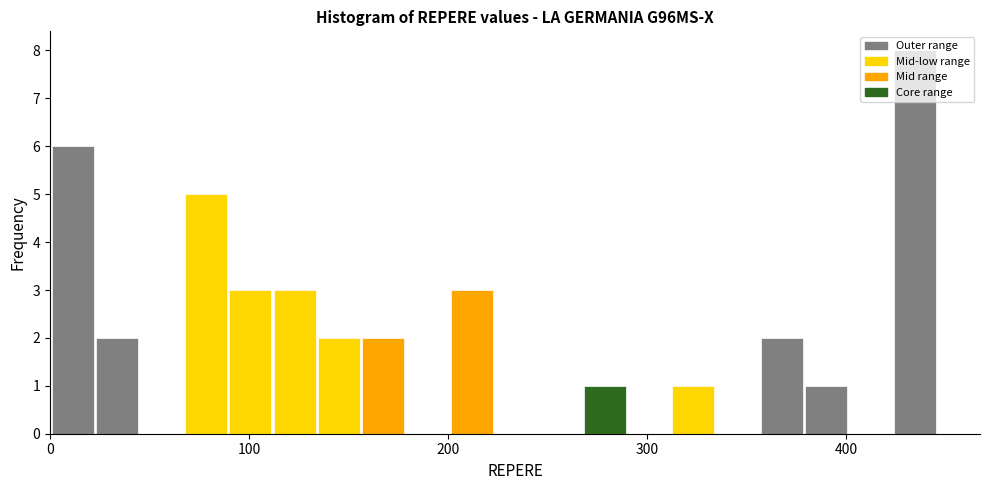

Read against the x-axis, roughly where is the centre of the tallest bar?

430